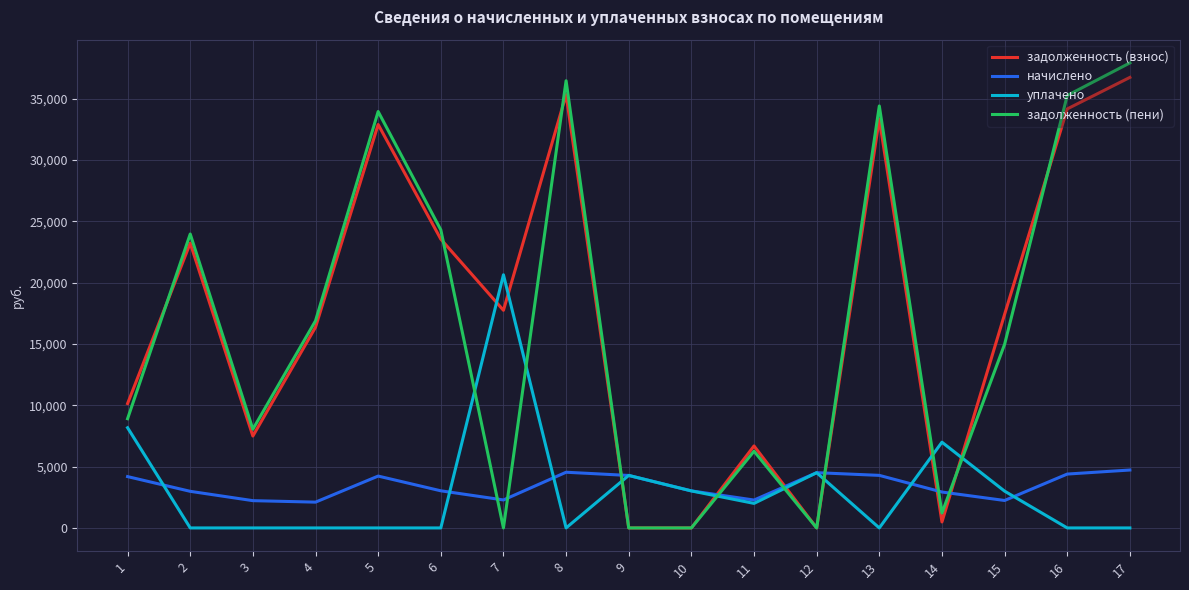

In задолженность (пени), how many points are higher than both neighbors (excluding endpoints)?

5